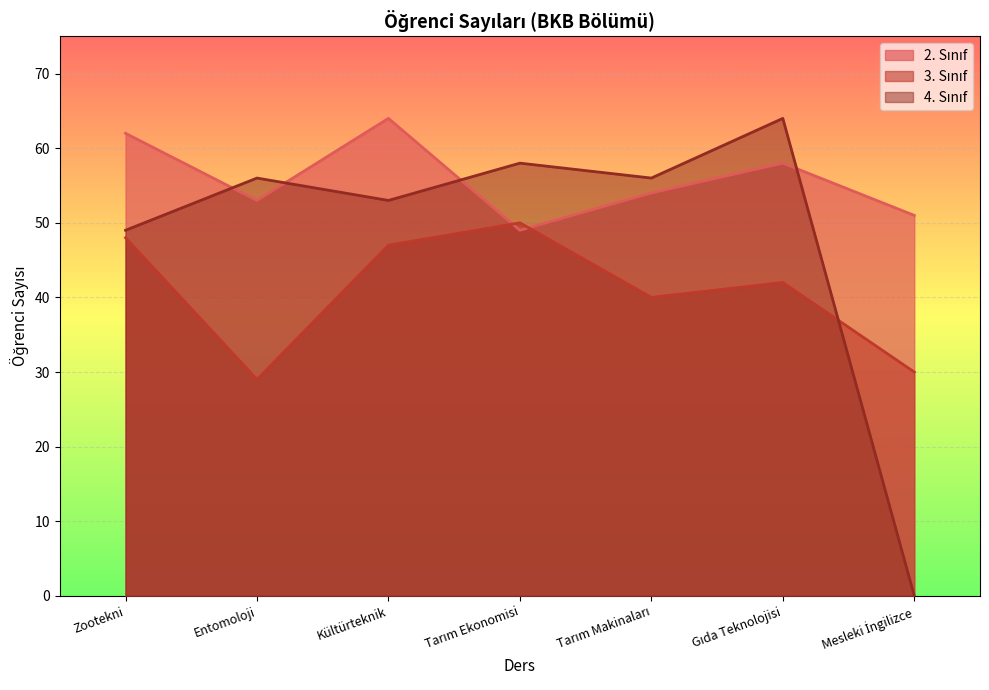

Is it true that 3. Sınıf equals 45 at Mesleki İngilizce?

False